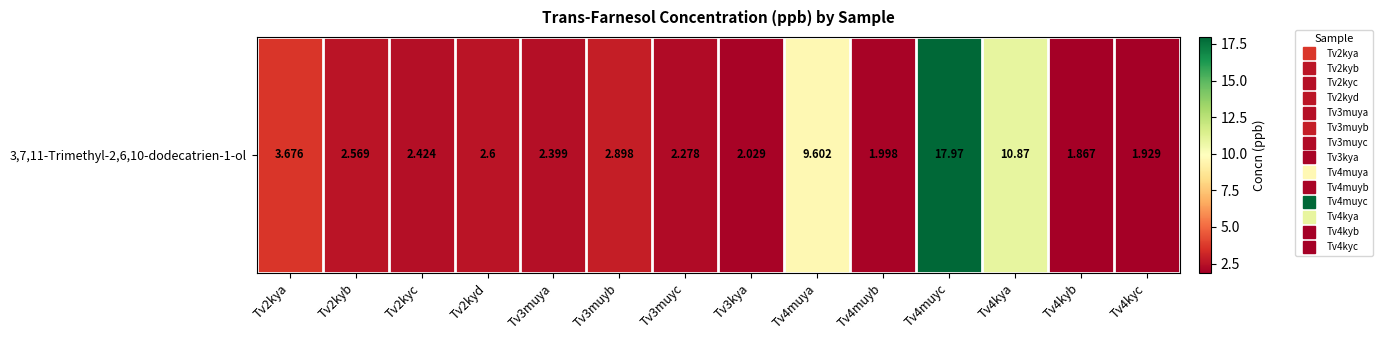

Rank the categories by value from highest to lowest.

Tv4muyc, Tv4kya, Tv4muya, Tv2kya, Tv3muyb, Tv2kyd, Tv2kyb, Tv2kyc, Tv3muya, Tv3muyc, Tv3kya, Tv4muyb, Tv4kyc, Tv4kyb